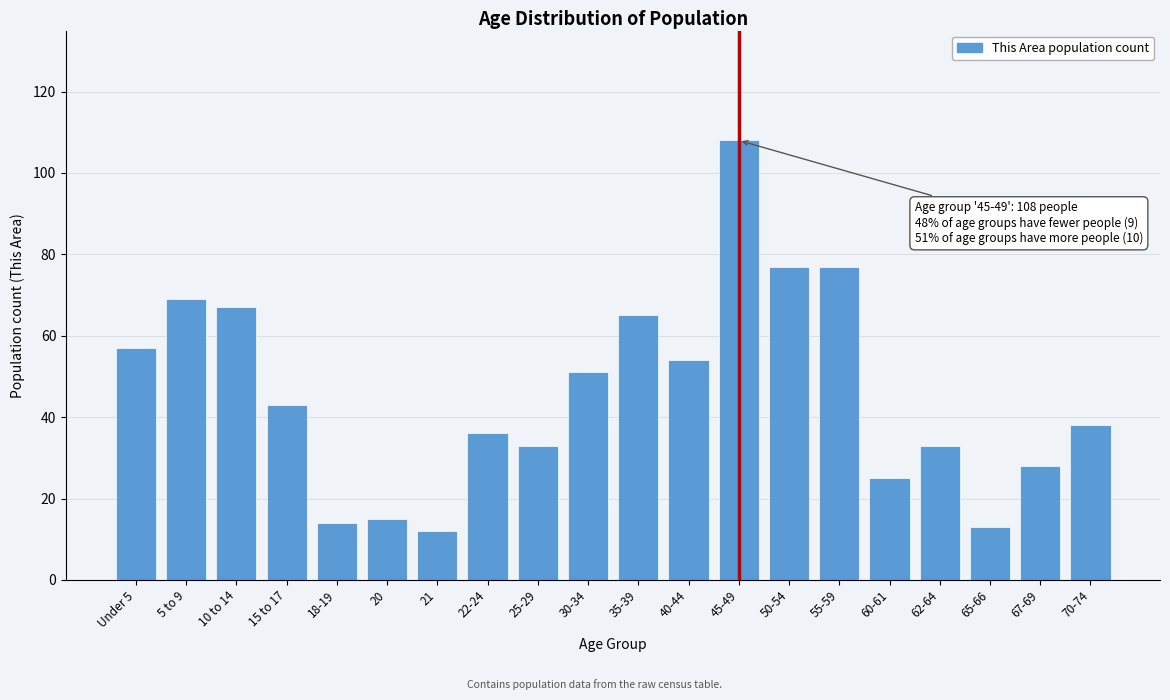

Reading left to right, transcribe all the data shown in this chart.

Under 5=57	5 to 9=69	10 to 14=67	15 to 17=43	18-19=14	20=15	21=12	22-24=36	25-29=33	30-34=51	35-39=65	40-44=54	45-49=108	50-54=77	55-59=77	60-61=25	62-64=33	65-66=13	67-69=28	70-74=38